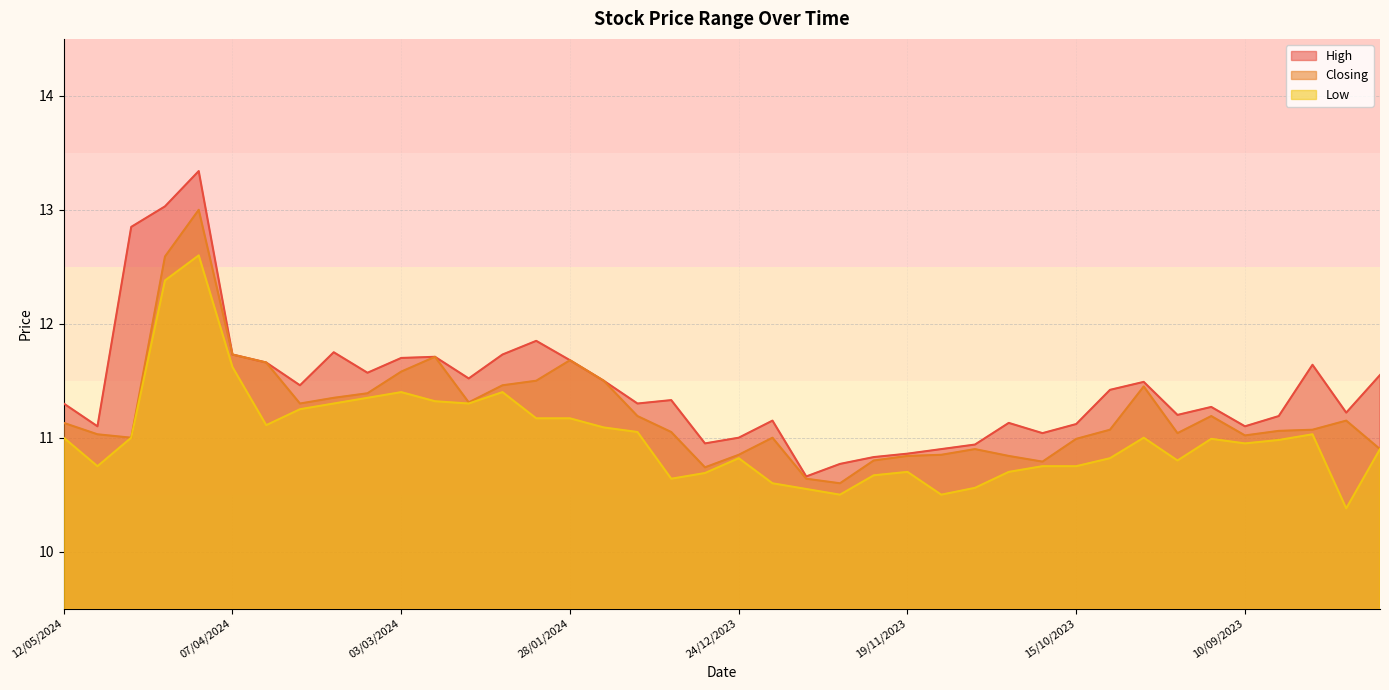

Does the chart have visible grid lines?

Yes